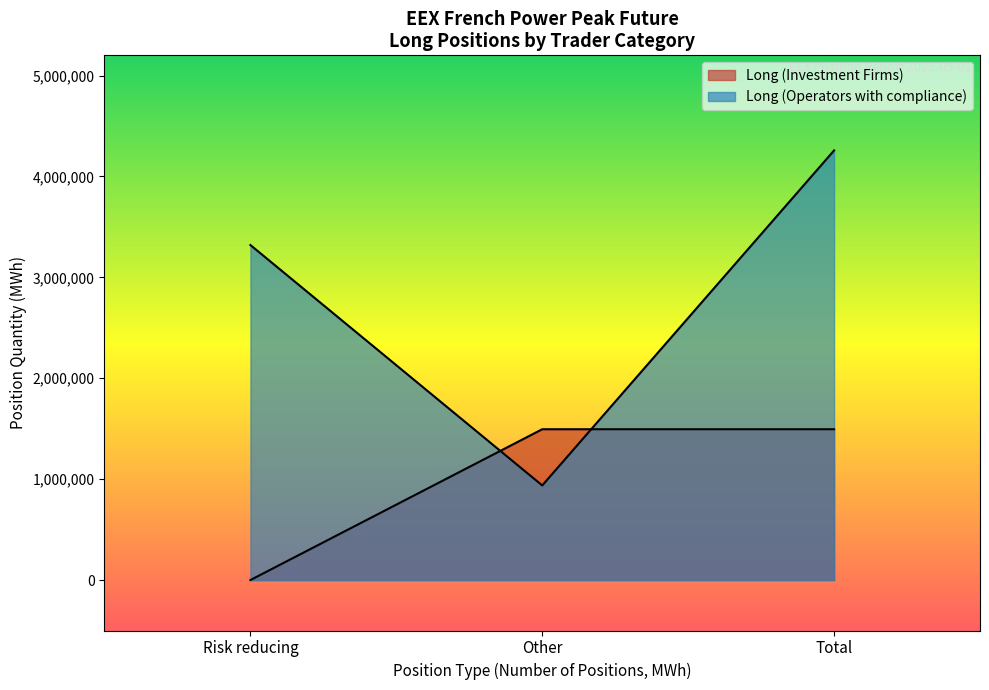

Where is the first local minimum for Long (Investment Firms)?

Risk reducing (Change)